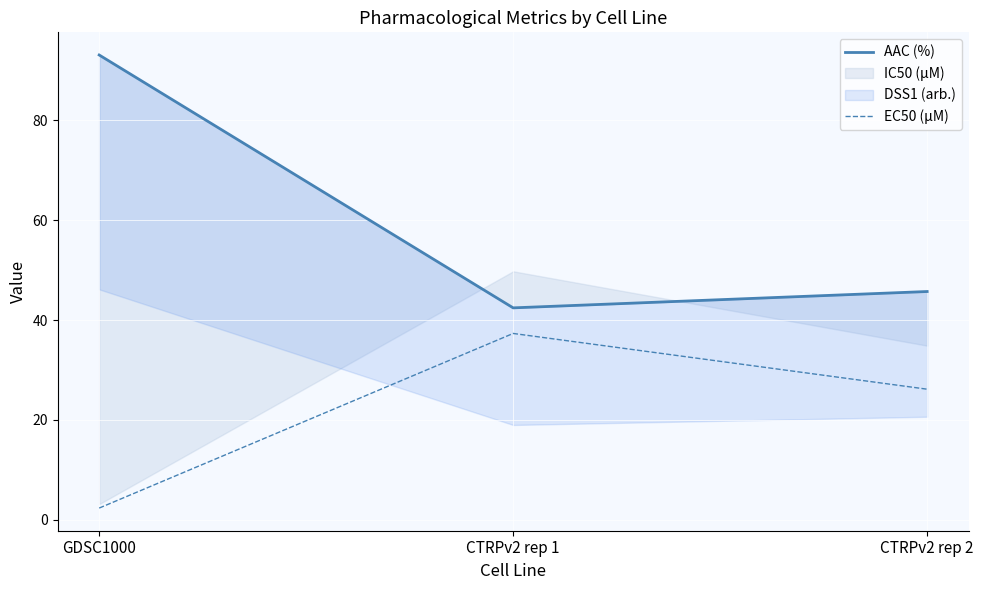

What position from the right is GDSC1000?

3